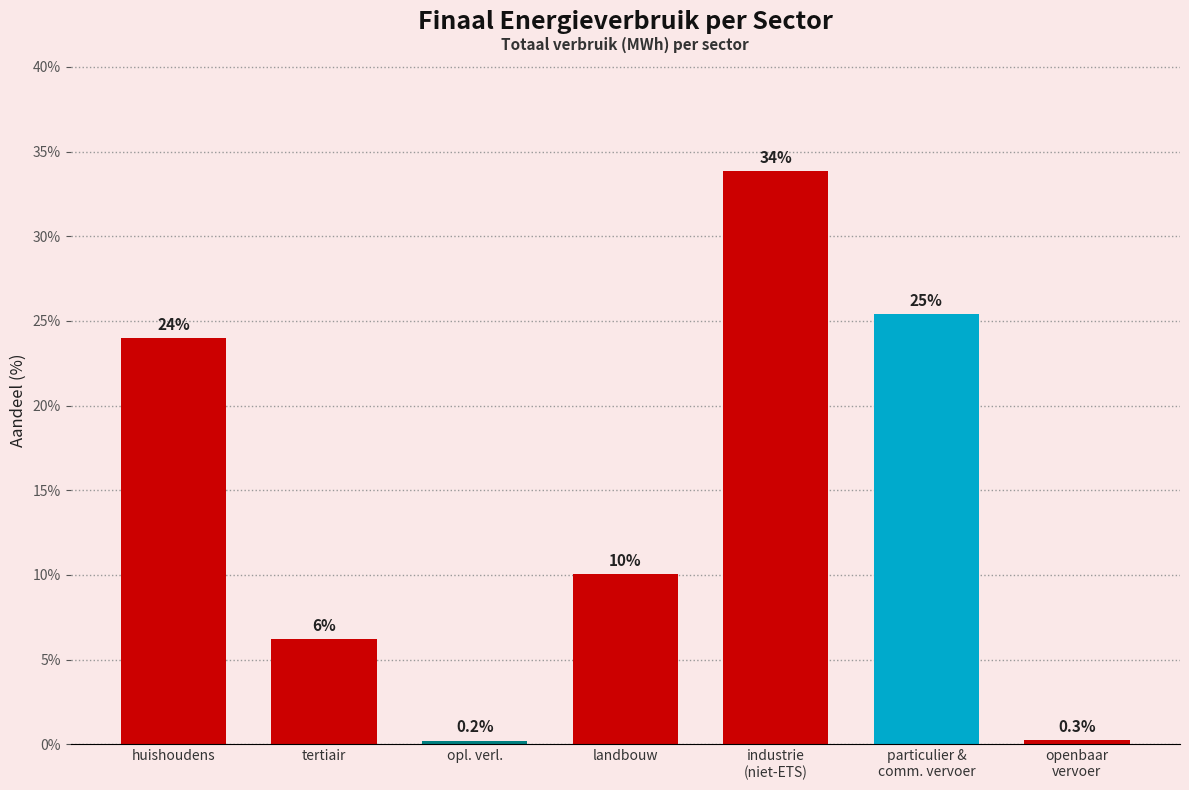

What is the maximum value shown in the chart?

33.8